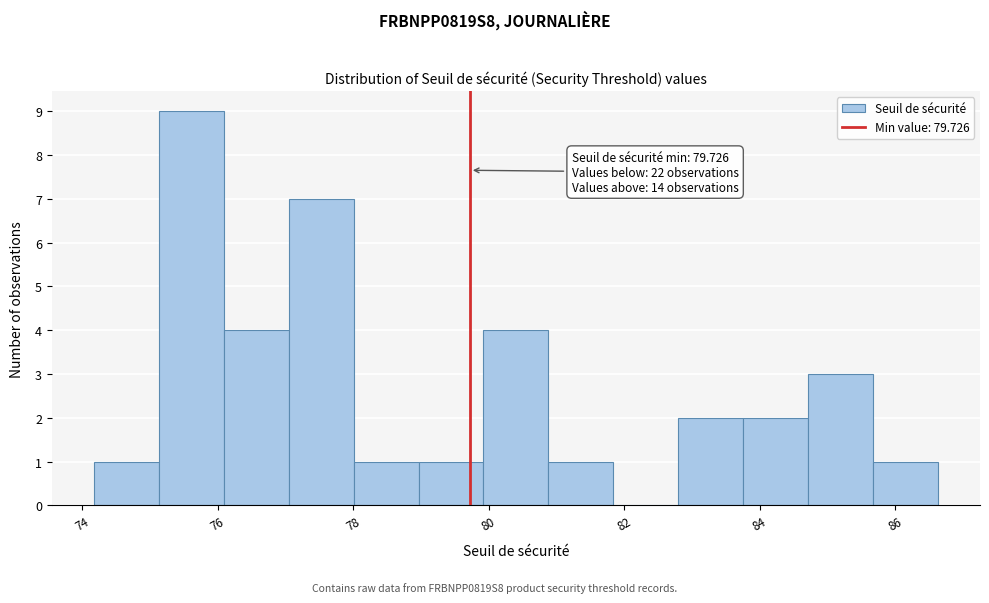

Which range on the x-axis has the tallest bar?

75.2 to 76.0